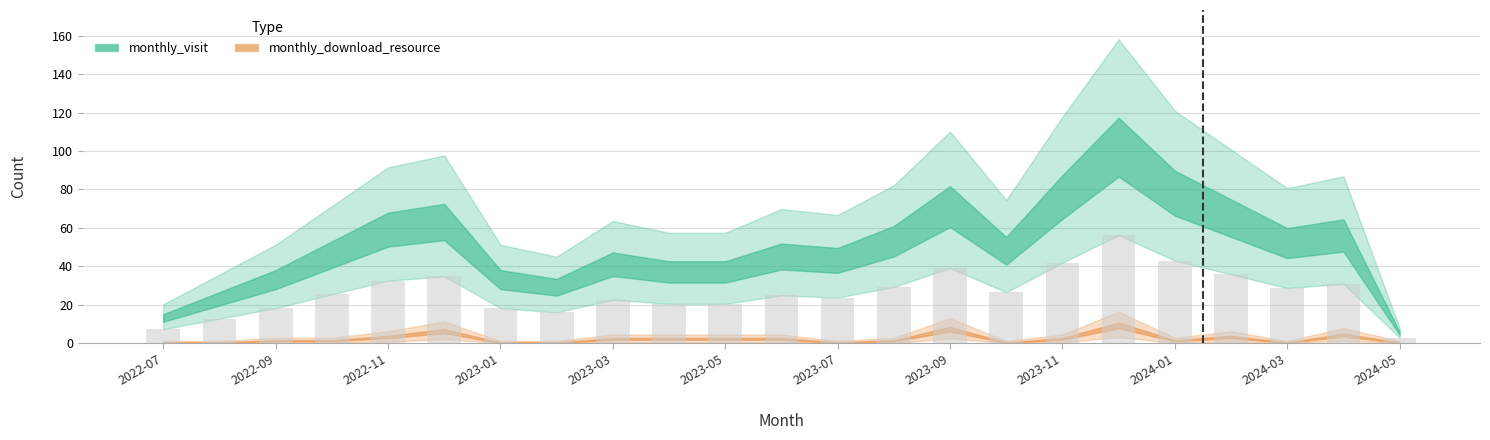

Does the chart contain stacked bars?

No